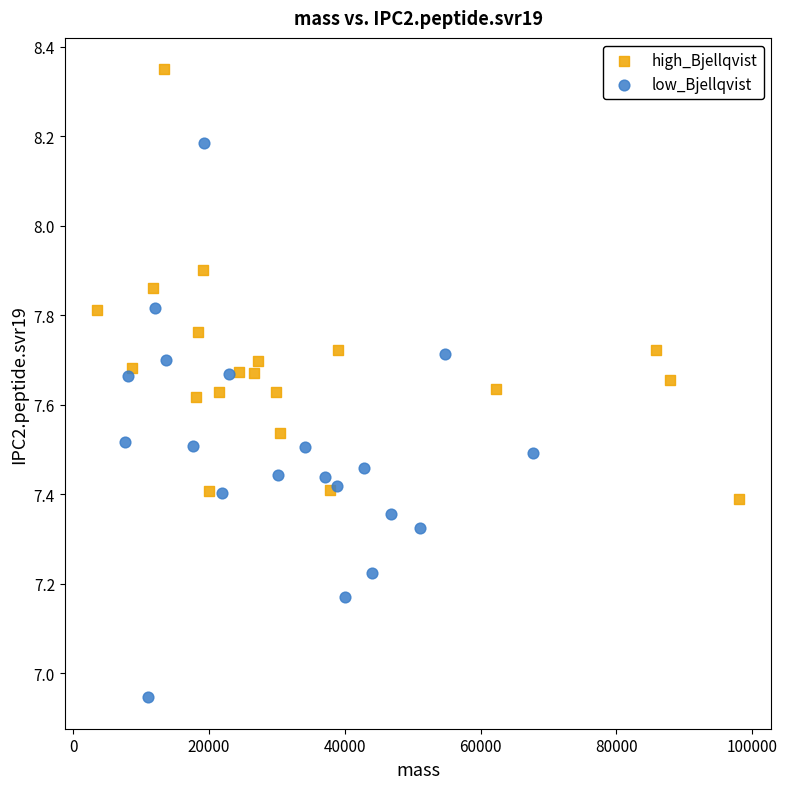

Which series has the widest spread of Y values?

low_Bjellqvist